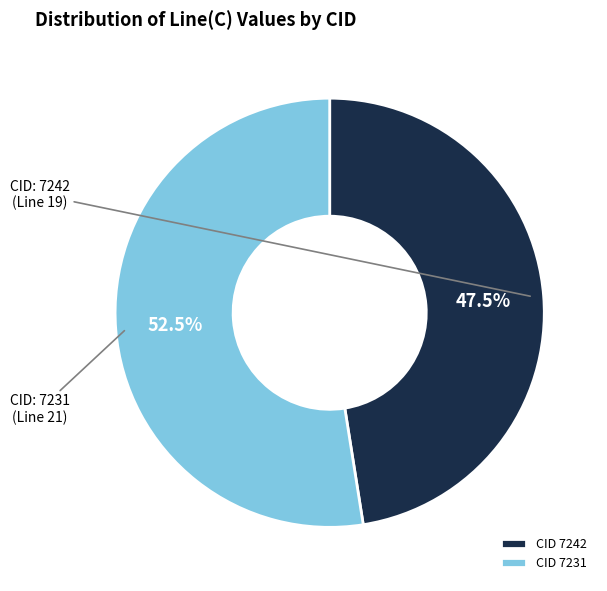

What portion of the pie excludes CID 7231?

47.5%